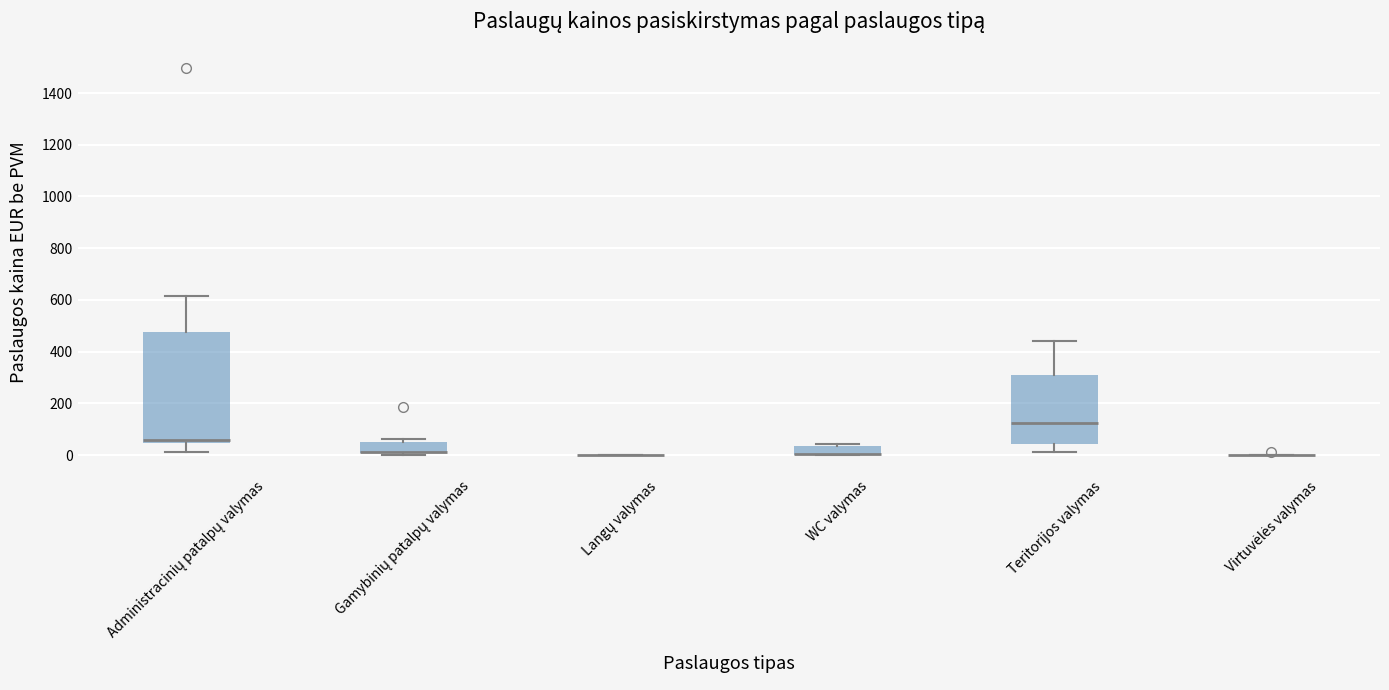

Which box is the tallest, from its lower edge to its upper edge?

Administracinių patalpų valymas